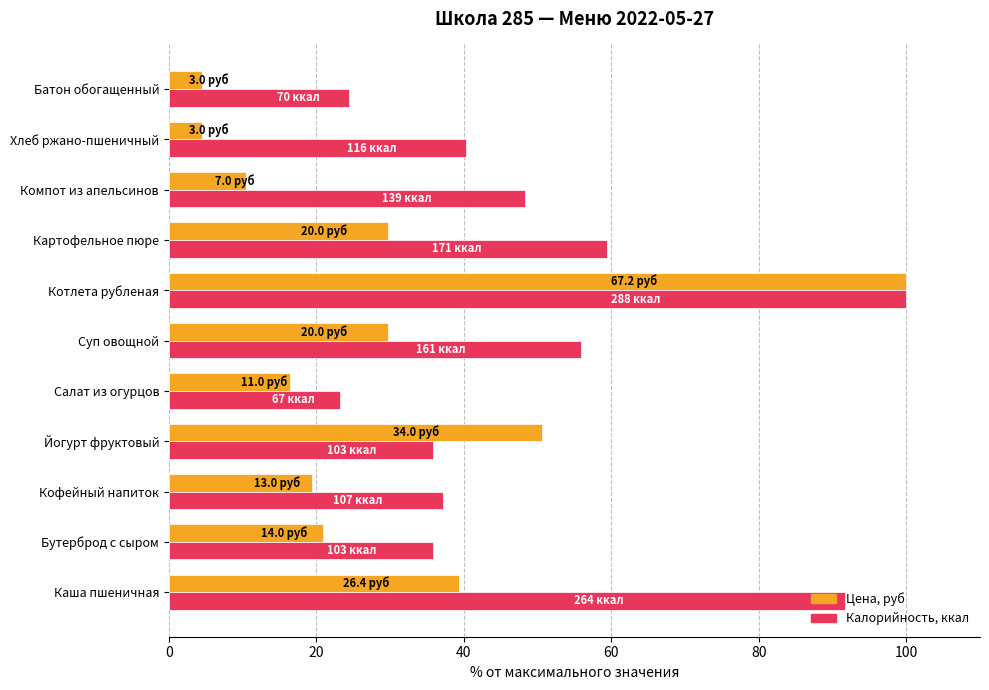

At which category is the sum across all series the highest?

Котлета рубленая